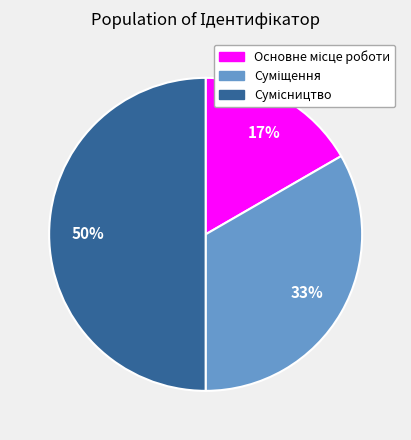

To the nearest percent, what is the average slice percentage?

33%